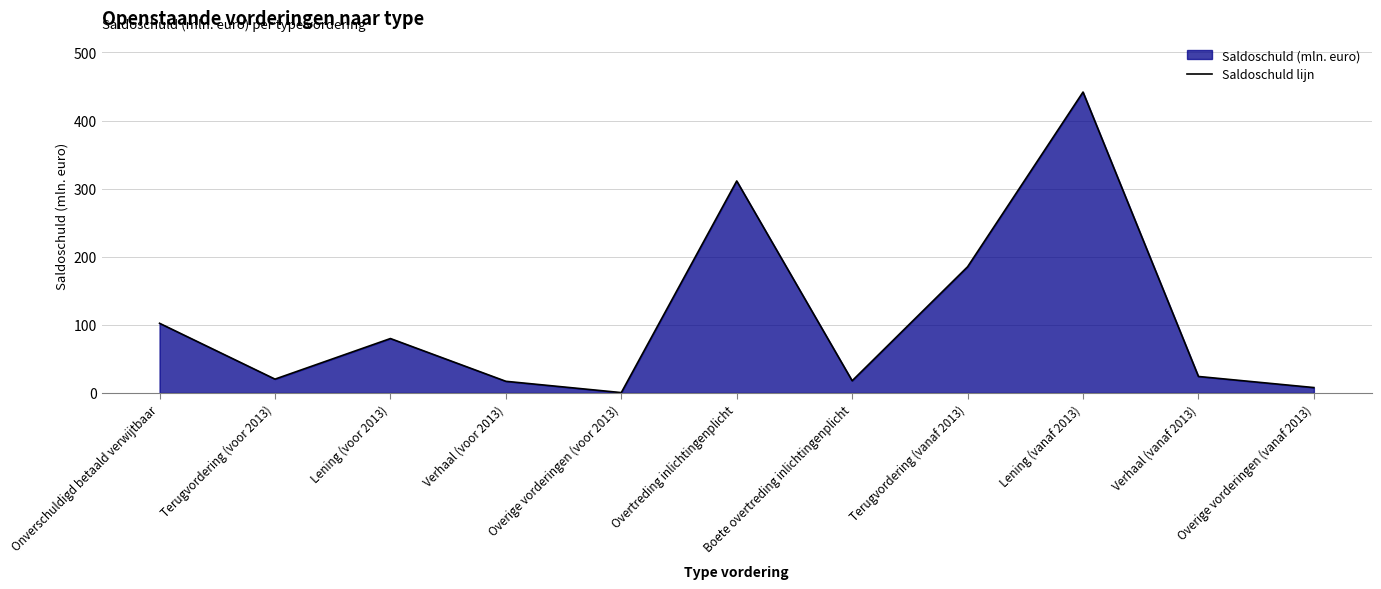

What is the value of the 7th point from the left?

17.9